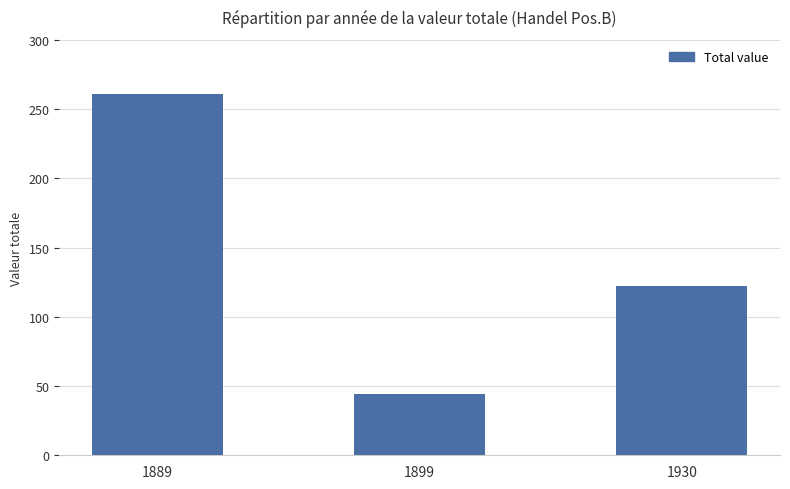

What is the maximum value shown in the chart?

261